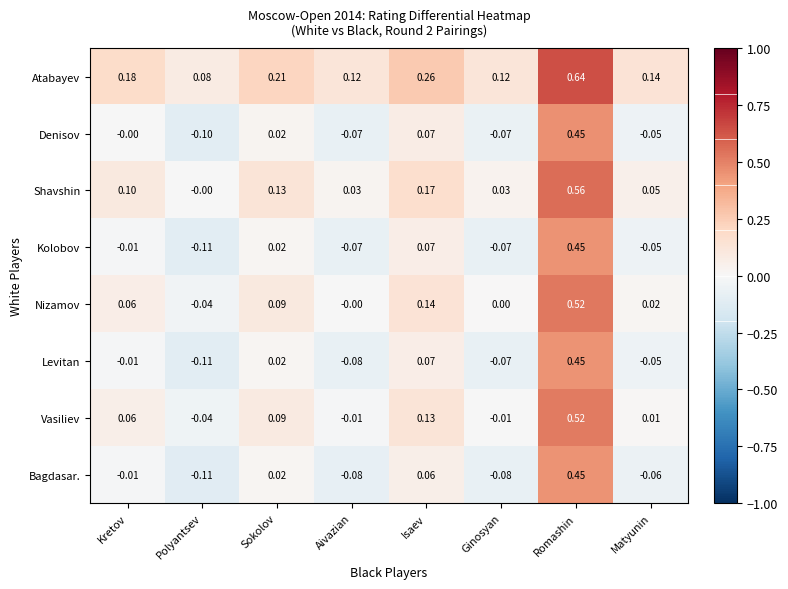

What is the total value across all series at Kretov?

0.4